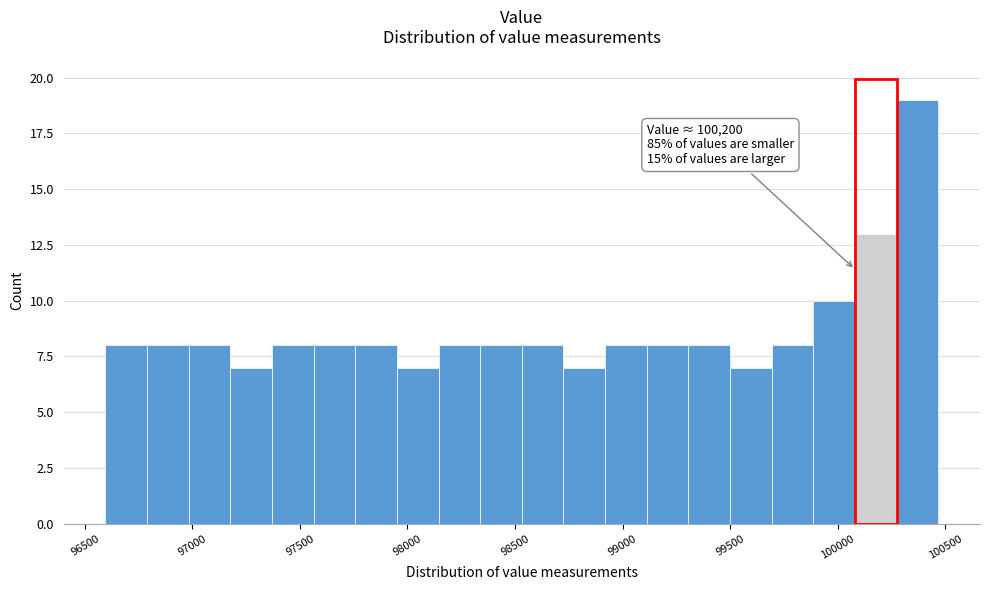

Read against the x-axis, roughly where is the centre of the tallest bar?

100350